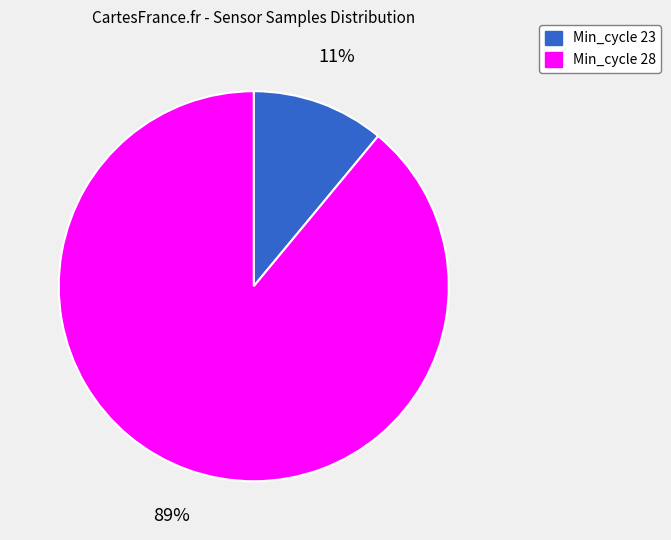

To the nearest percent, what is the difference between the largest and smallest slice percentages?

78%